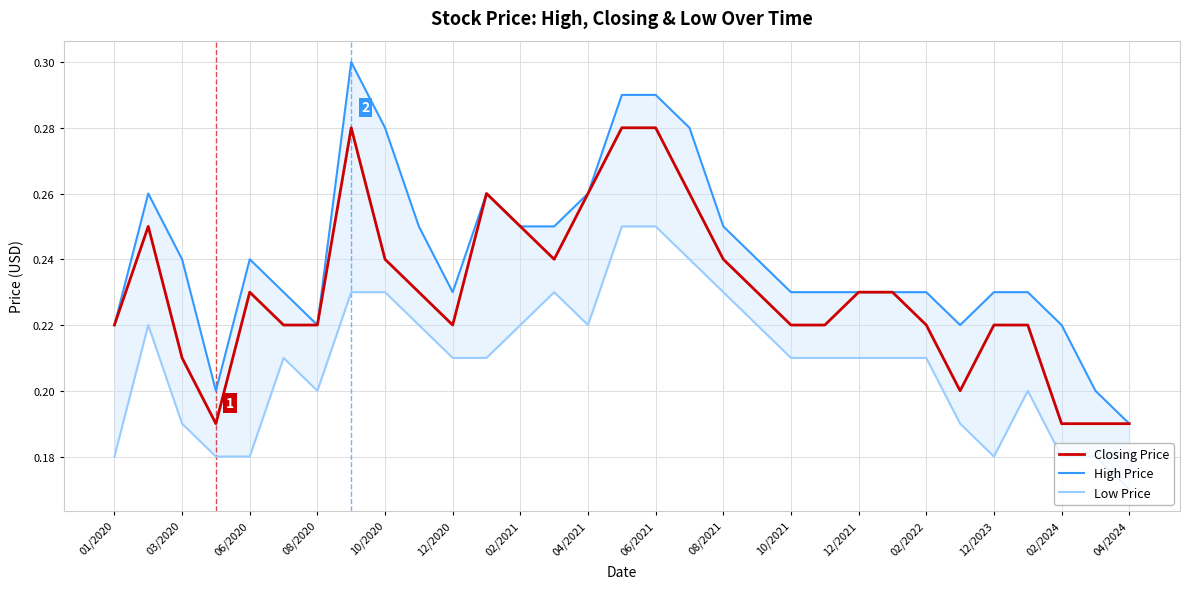

Is it true that Closing Price equals 0.1 at 03/2020?

False